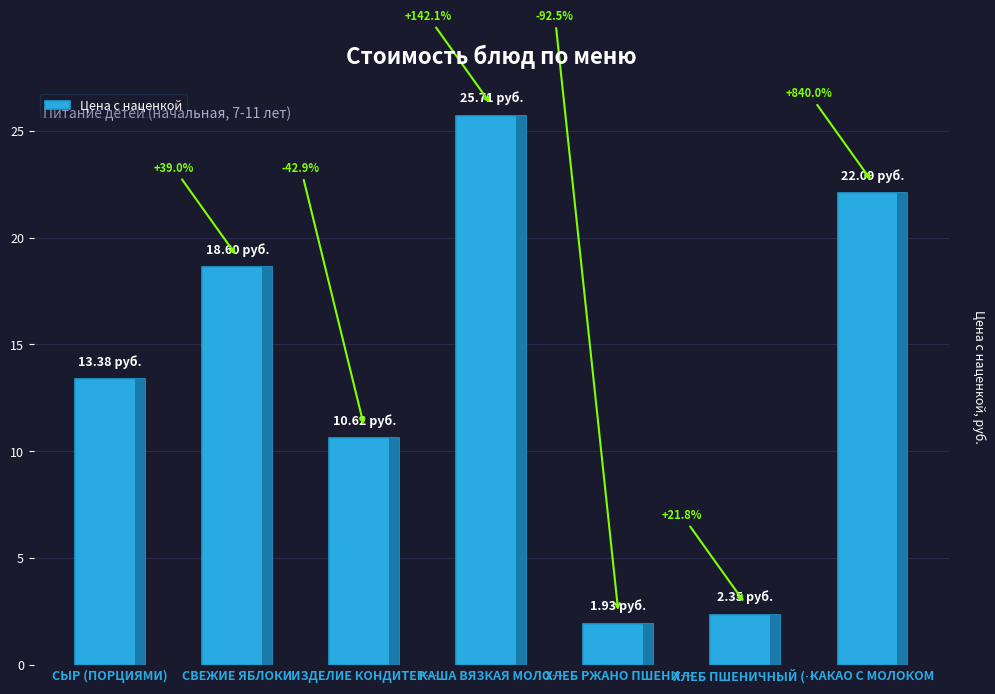

At which category does the chart reach its minimum across all series?

ХЛЕБ РЖАНО ПШЕНИ…